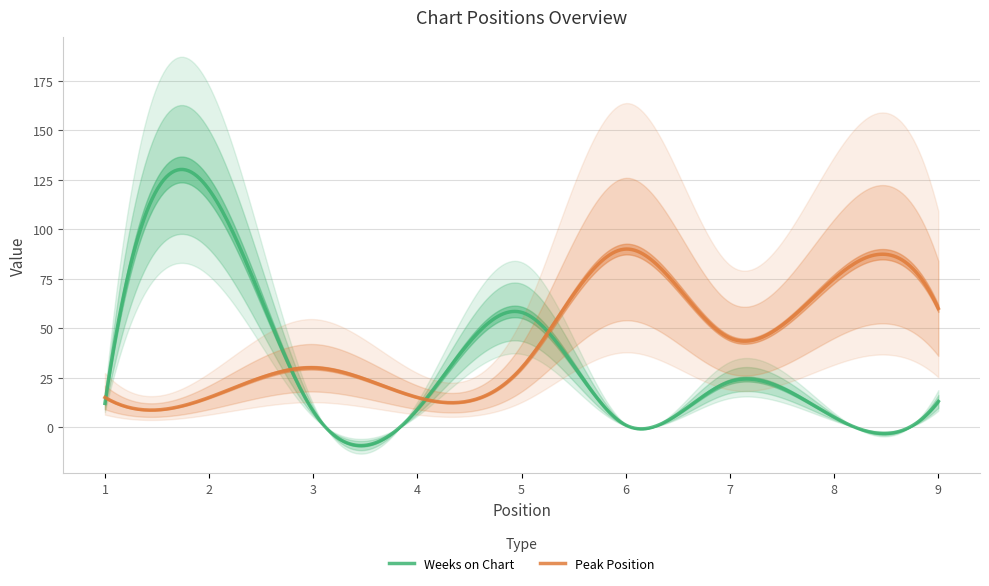

At 1, list the series in order from smallest to largest.

Peak Position, Weeks on Chart